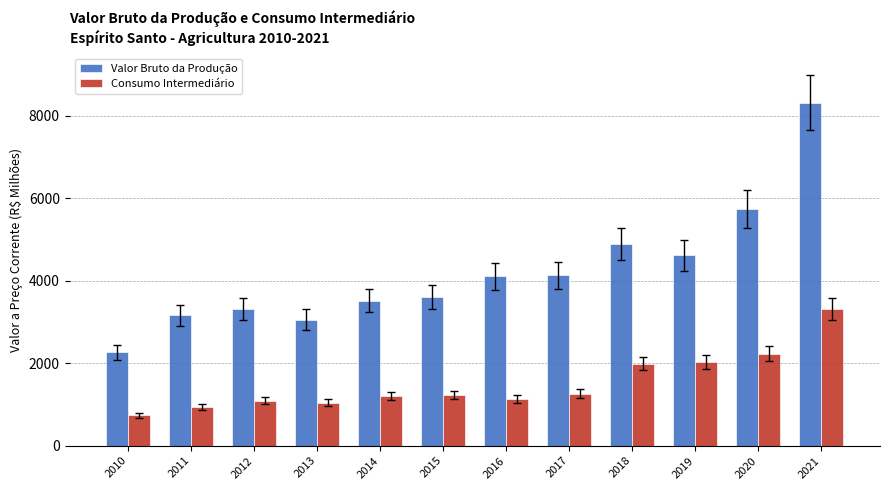

List the series in order of their overall mean, highest first.

Valor Bruto da Produção, Consumo Intermediário